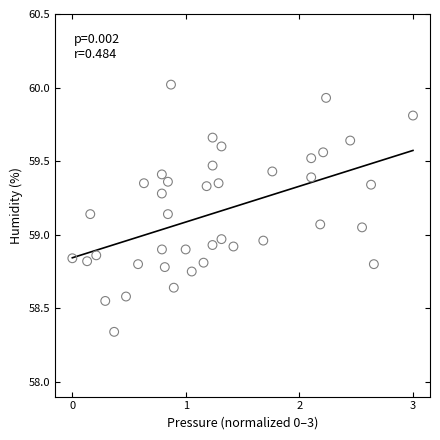

What is the range of X values (max minus min)?

3.0